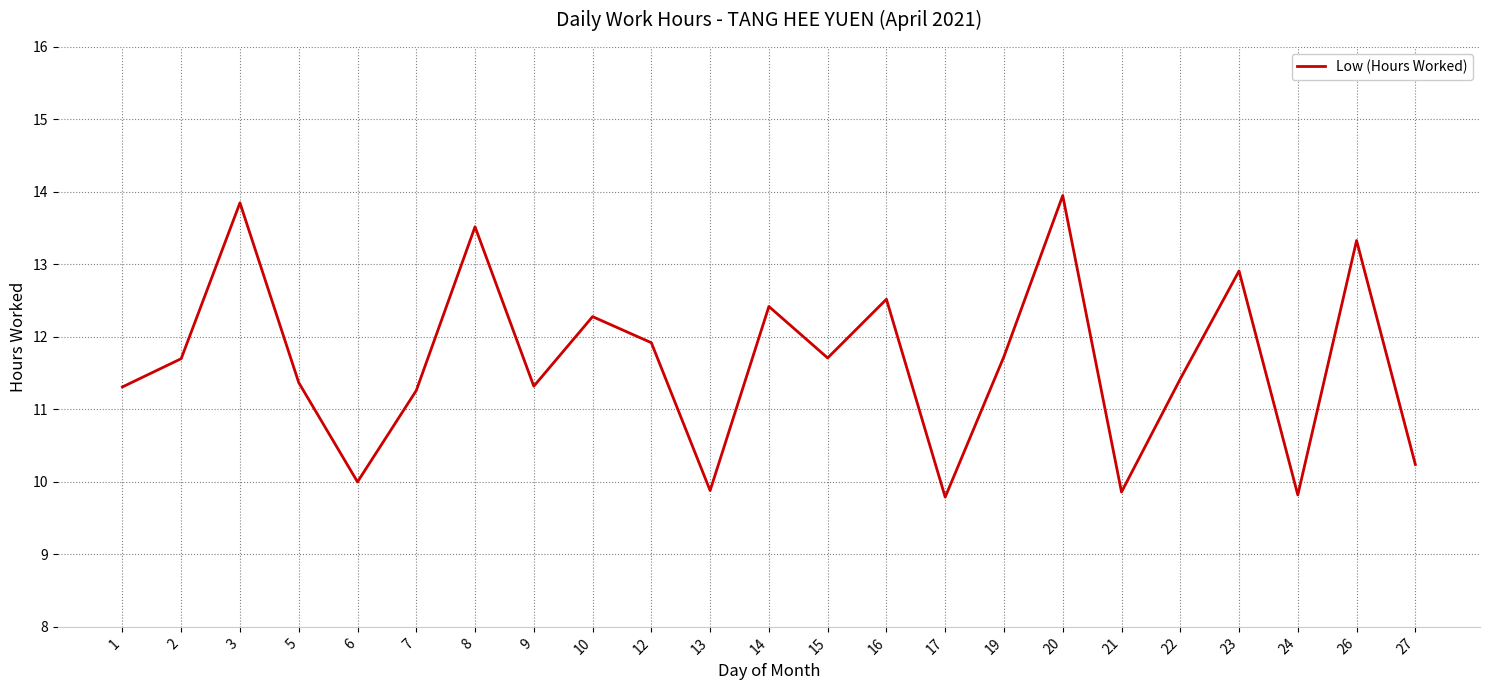

How many values exceed 11?

17